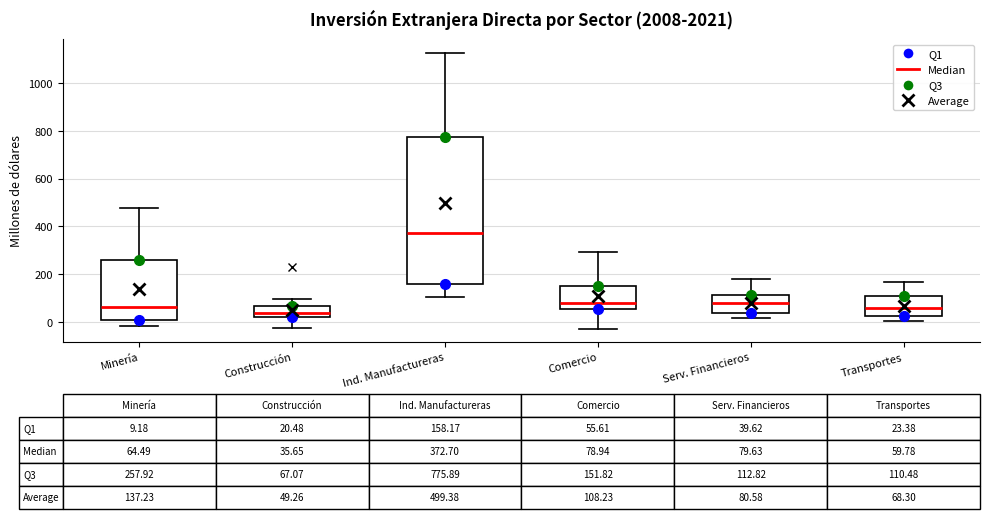

Comparing the boxes themselves (not the whiskers), which one is the tallest?

Ind. Manufactureras